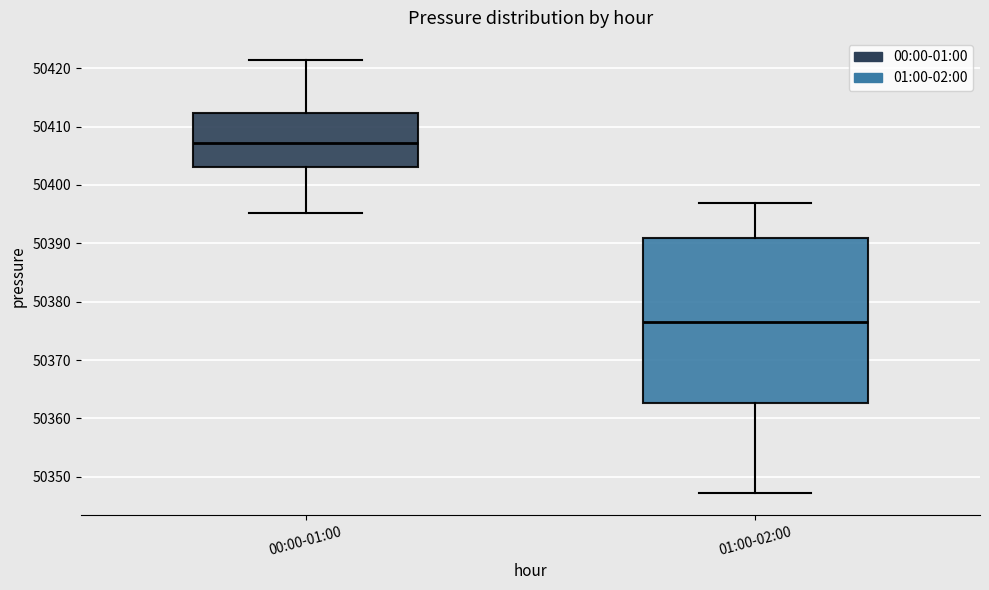

Which box is the tallest, from its lower edge to its upper edge?

01:00-02:00